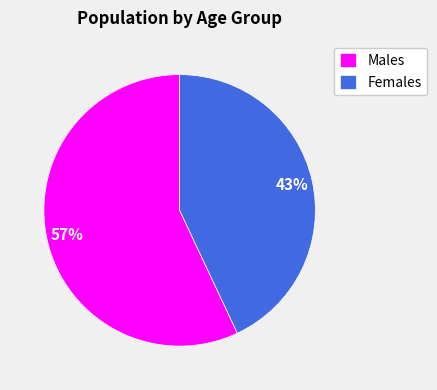

Do Females and Males together represent more than half of the pie?

Yes